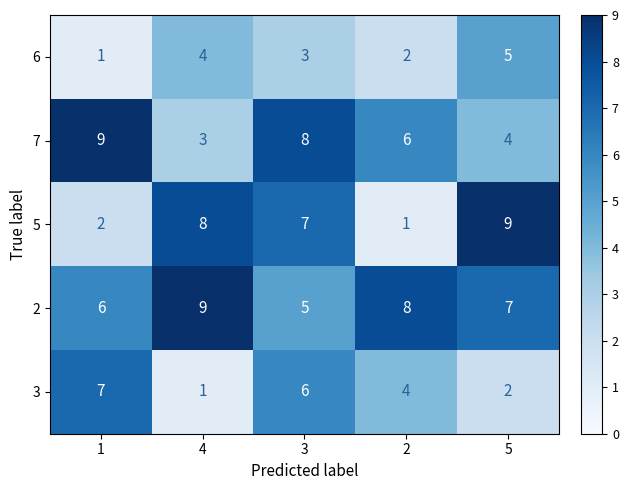

What is the maximum value shown in the chart?

9